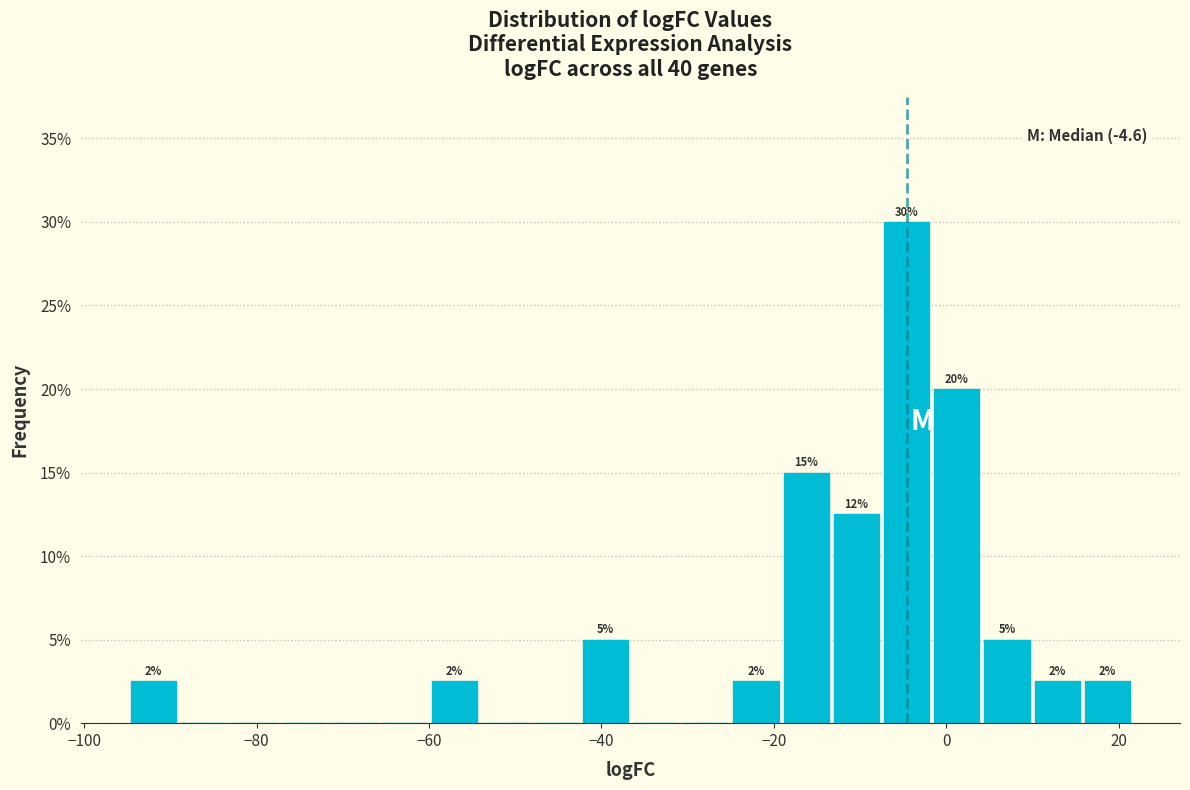

Around what value on the x-axis is the tallest bar? Give the approximate position of its centre, as read against the axis.

-4